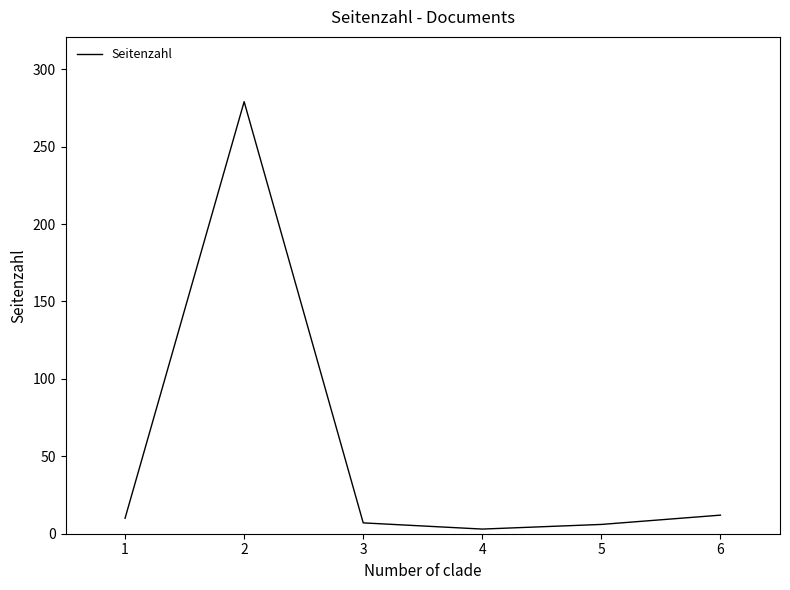

How many interior local peaks (higher than both neighbors) does the data have?

1